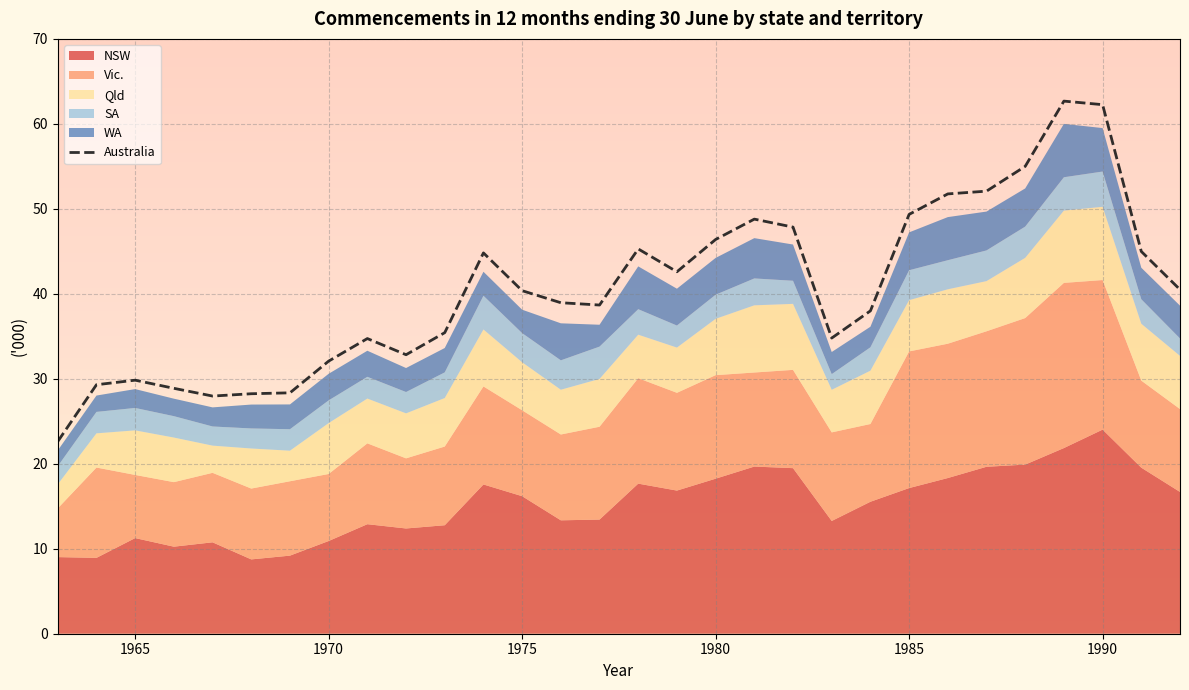

The value of Australia at 1970 is 9.7. True or false?

False